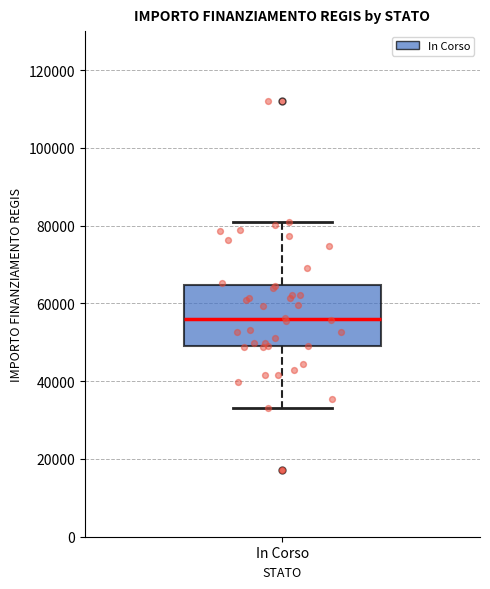

Transcribe this box plot: give where the median line is, the range the box spans, and where the two whiskers end, as read against the y-axis. The values are not printed on the chart, so give them approximately, as read against the axis.

median 56000, box 50000 to 64000, whiskers 32000 to 80000